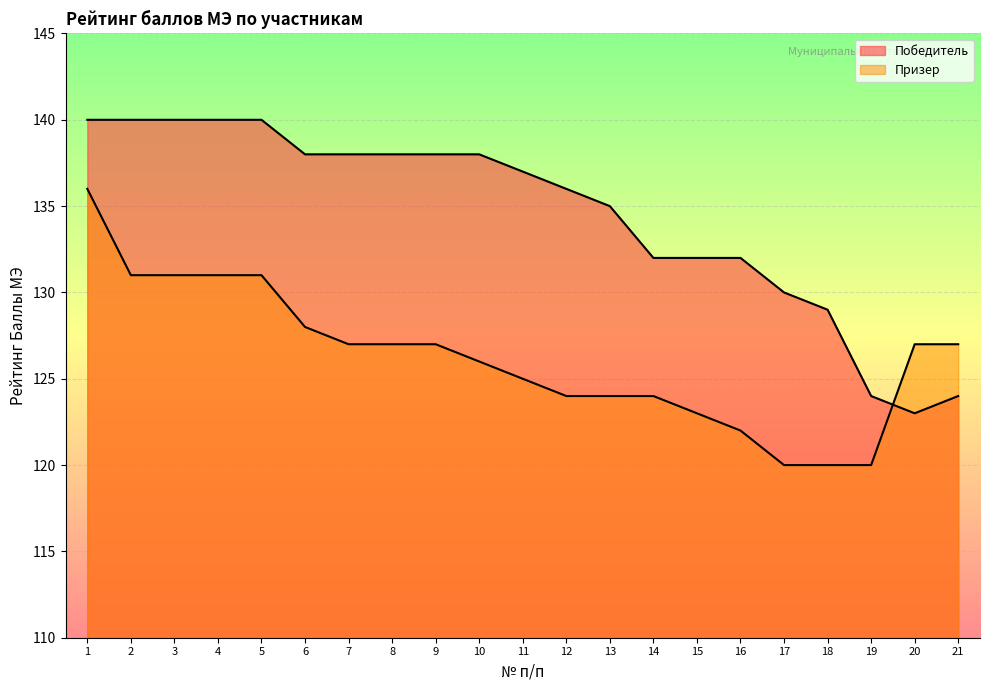

How many values in the Победитель series exceed 137?

10